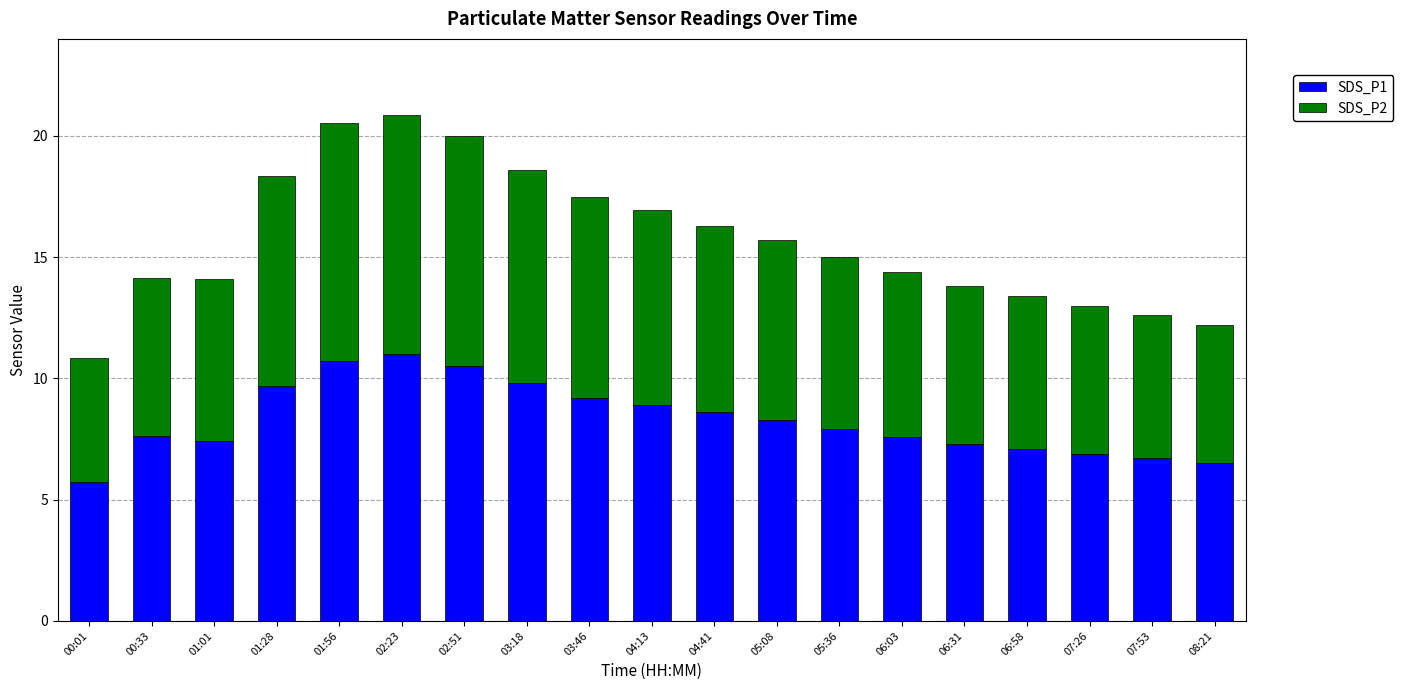

True or false: SDS_P1 has a value of 9.2 at 03:46.

True